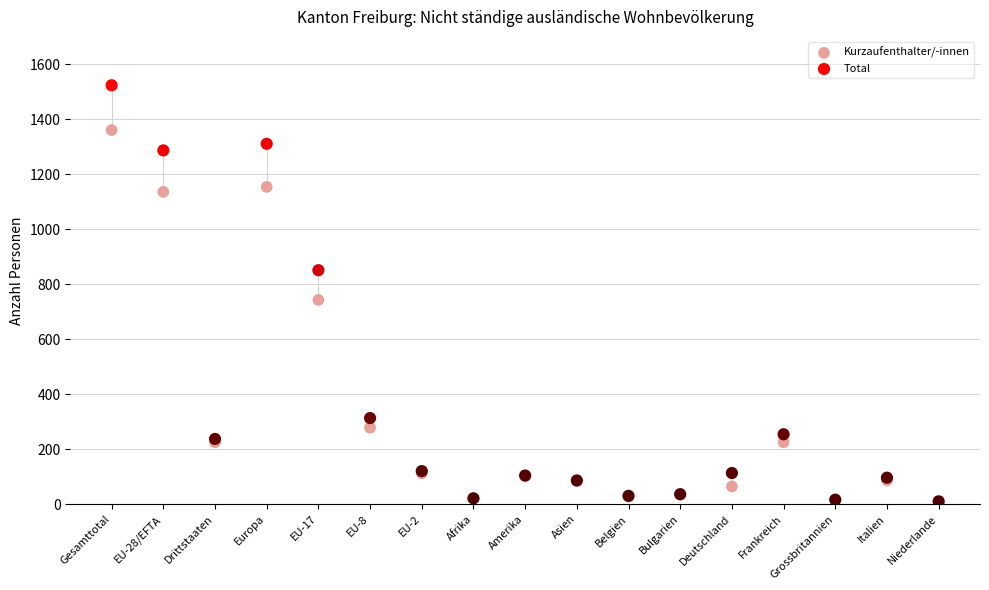

In the Total series, what Y value is closest to 767?

851